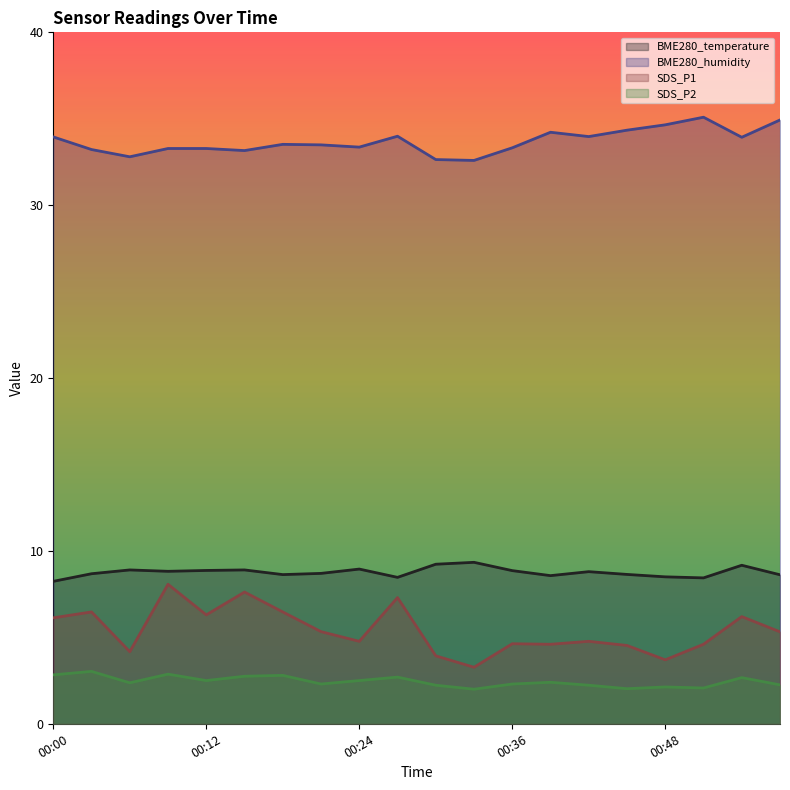

At which category does BME280_humidity reach its first local peak?

00:18